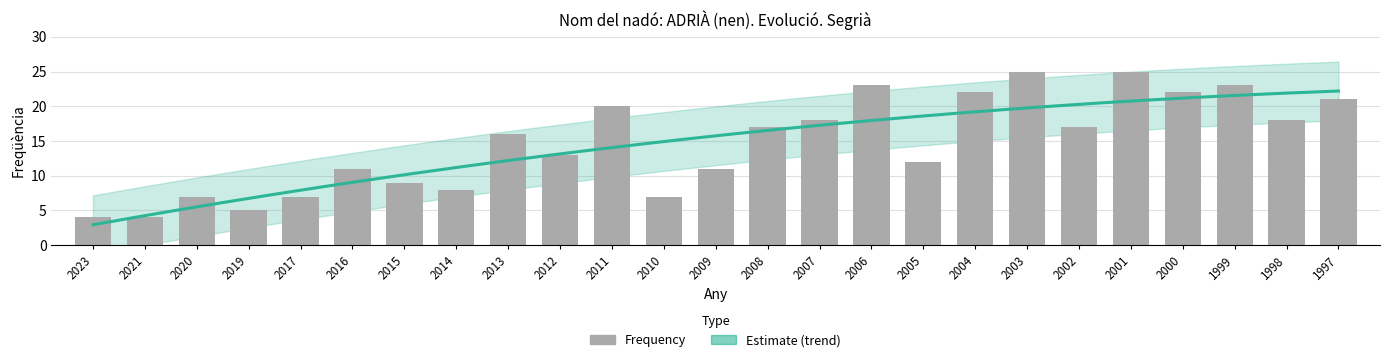

What is the average value?

15